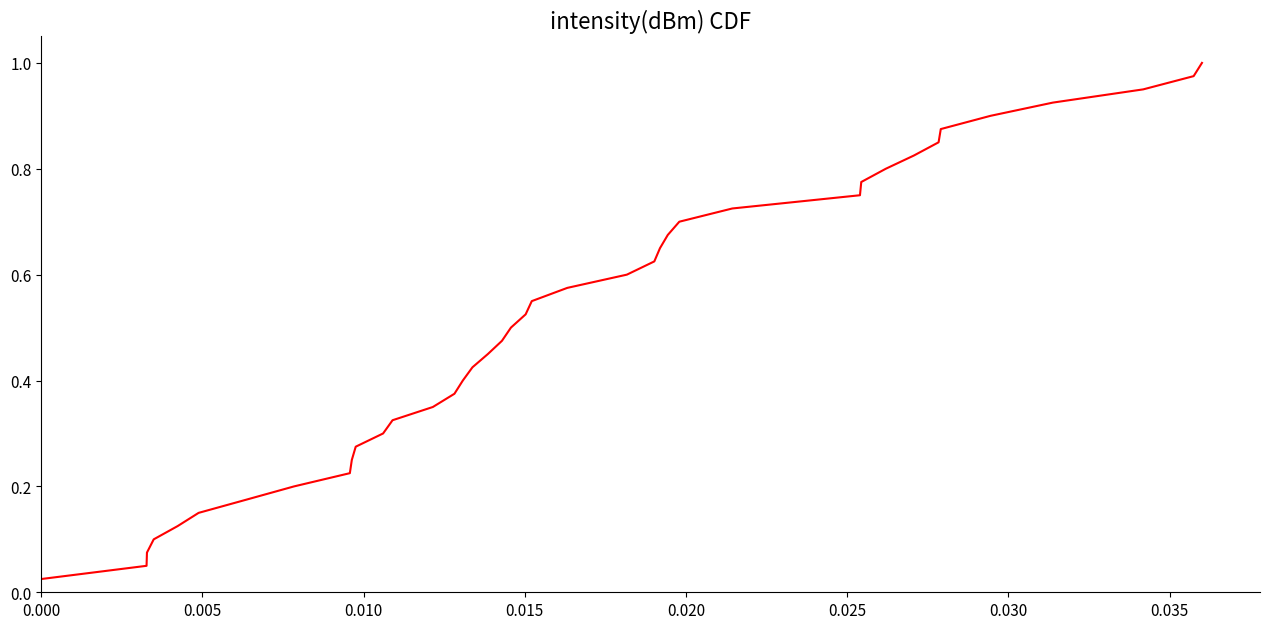

How many lines are shown in the chart?

1